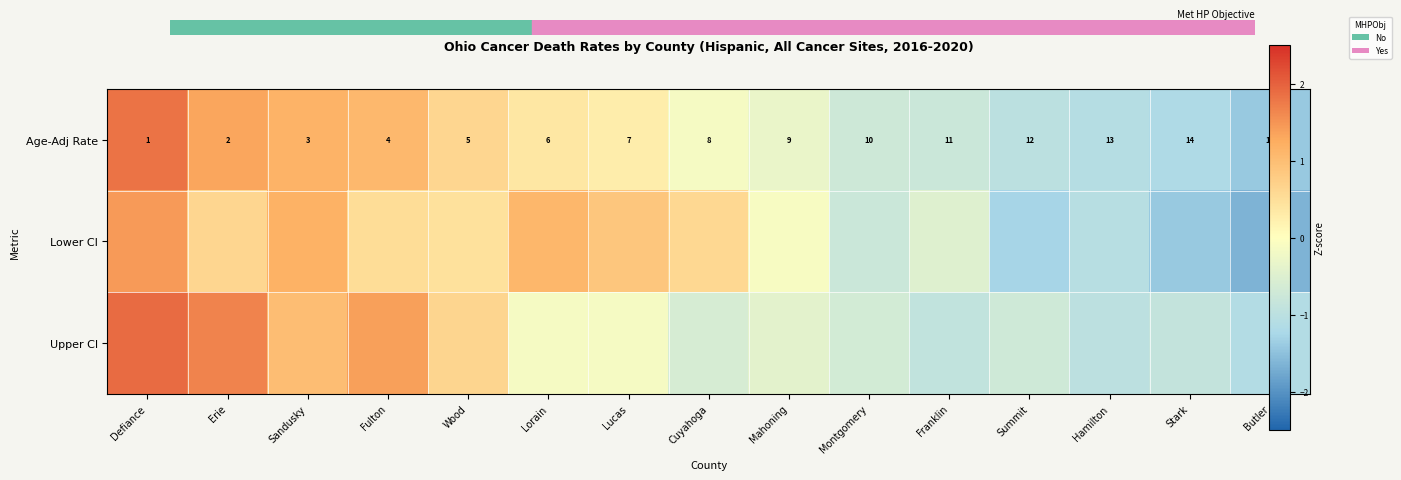

List the labels in order of Lower CI value, smallest first.

Butler, Stark, Summit, Hamilton, Montgomery, Franklin, Mahoning, Wood, Fulton, Cuyahoga, Erie, Lucas, Lorain, Sandusky, Defiance